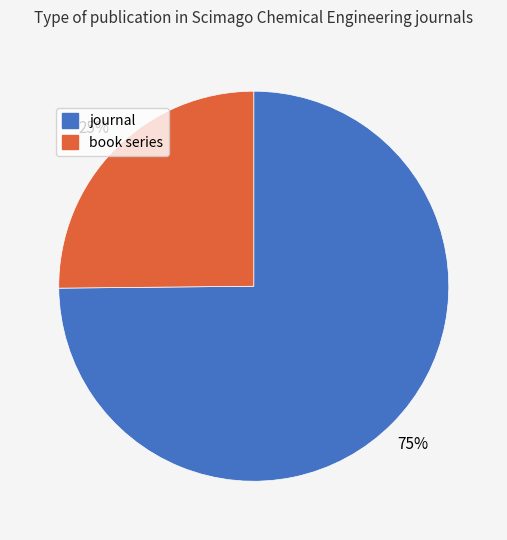

How many slices are in this pie chart?

2